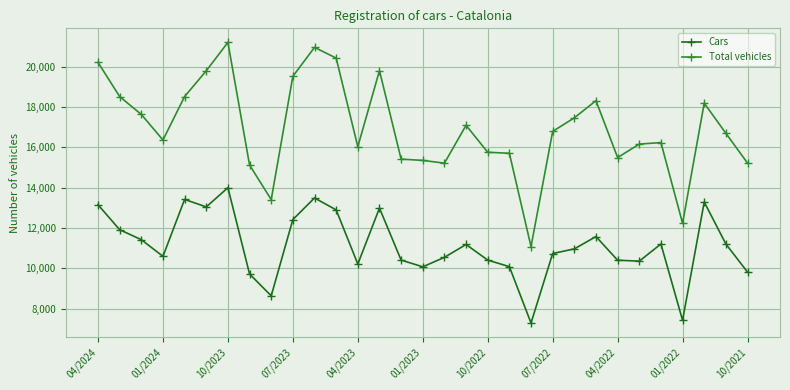

How many series are shown in this chart?

2